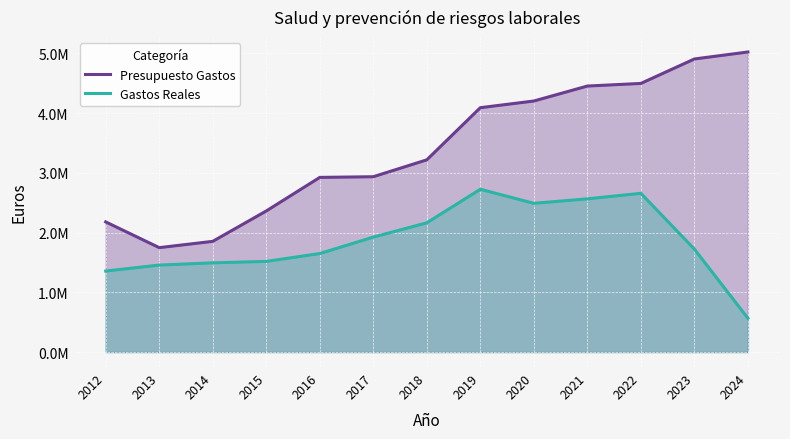

What is the value of the Gastos Reales point at the 10th from the left?

2565097.6